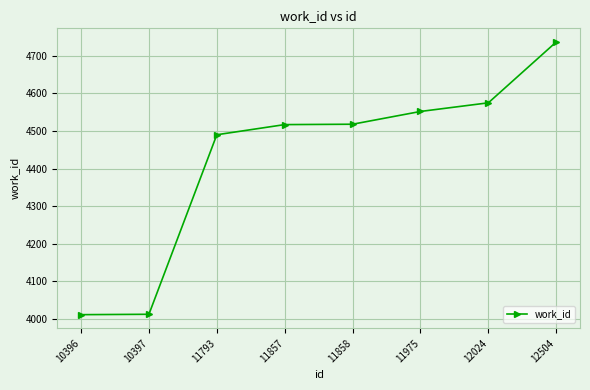

What is the value of the 4th point from the left?

4517